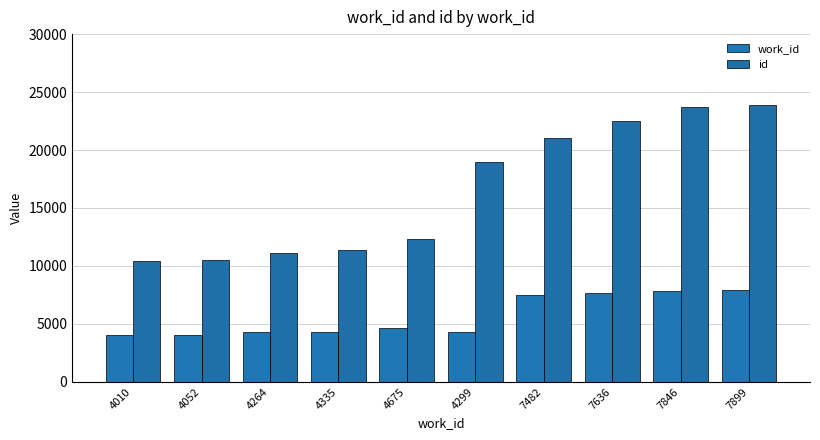

What is the minimum value shown in the chart?

4010